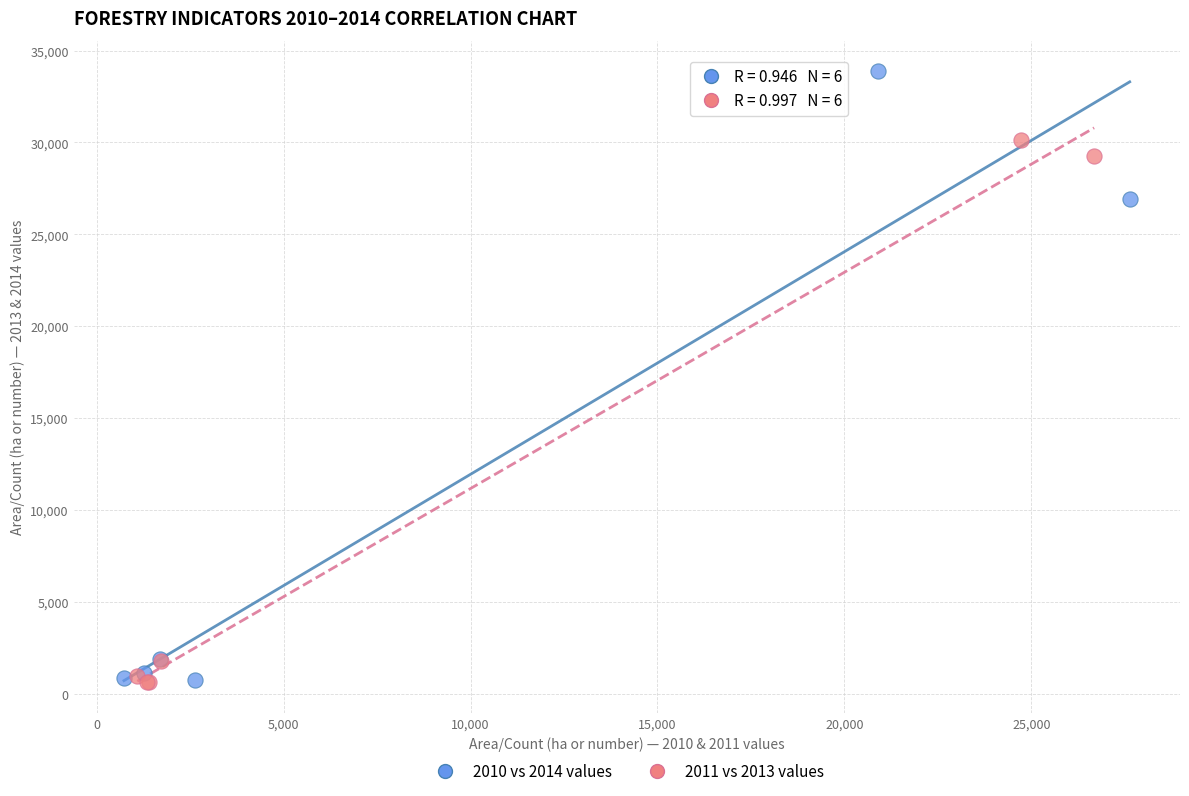

Which series has the largest Y range (max minus min)?

2010 vs 2014 values